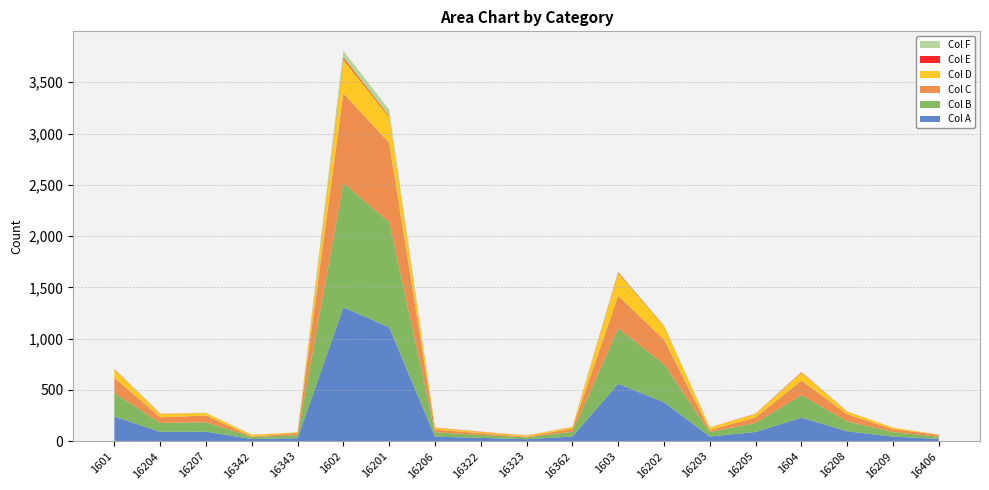

Reading left to right, transcribe all the data shown in this chart.

Col A: 241	92	94	22	30	1307	1111	45	33	20	47	560	380	46	91	230	97	46	23
Col B: 230	87	91	20	29	1209	1025	43	29	18	46	540	371	44	88	220	96	44	21
Col C: 148	55	66	4	23	876	772	25	18	6	31	318	240	20	54	141	70	29	19
Col D: 82	32	25	16	6	333	253	18	11	12	15	222	131	24	34	79	26	15	2
Col E: 3	2	0	1	0	16	9	2	2	1	1	7	3	1	2	4	1	0	0
Col F: 3	1	2	0	0	65	62	0	1	1	0	7	3	0	1	2	0	1	0